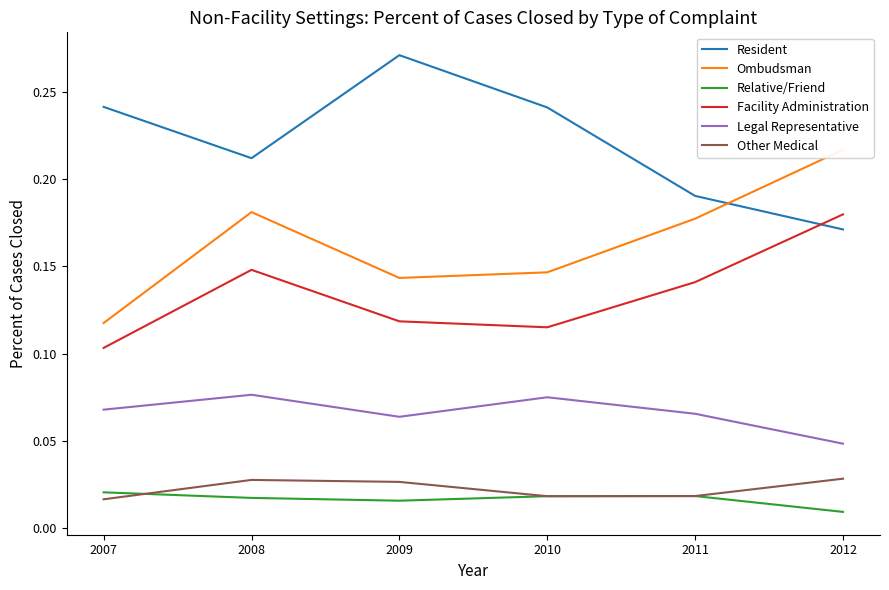

Between 2009 and 2010, which series saw the biggest shift?

Resident